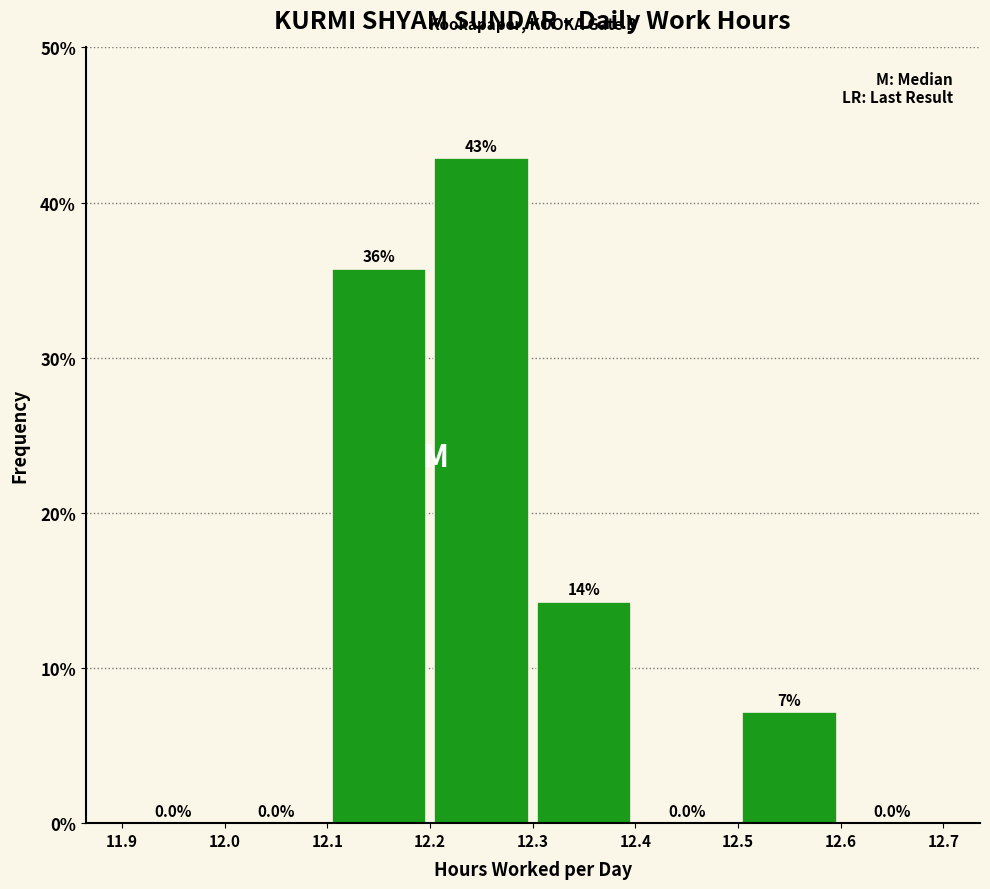

Which range on the x-axis has the tallest bar?

12.2 to 12.3